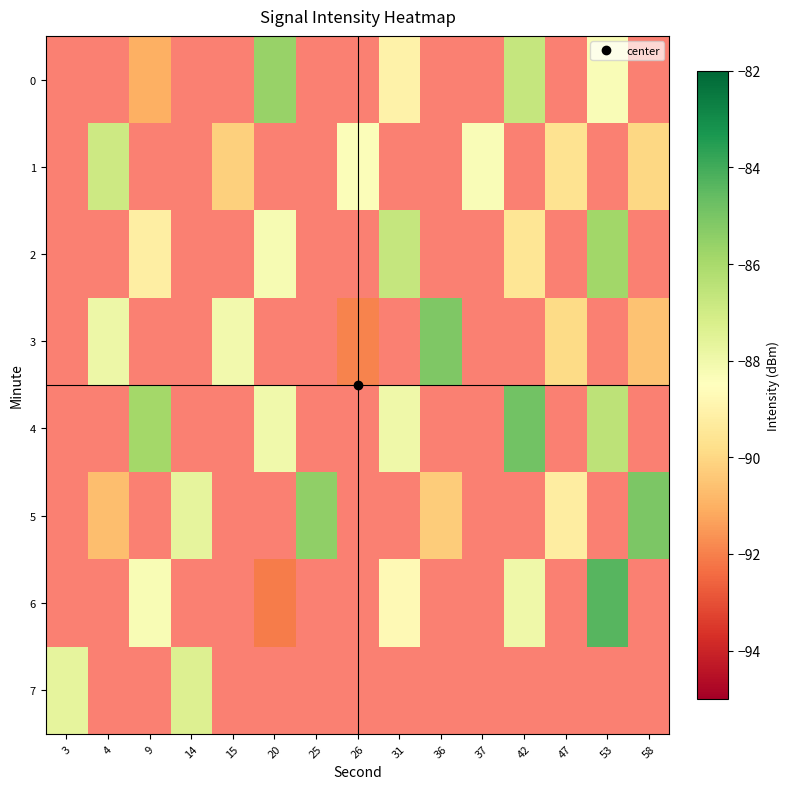

The row_4 series shows -88.0 at 31. True or false?

True